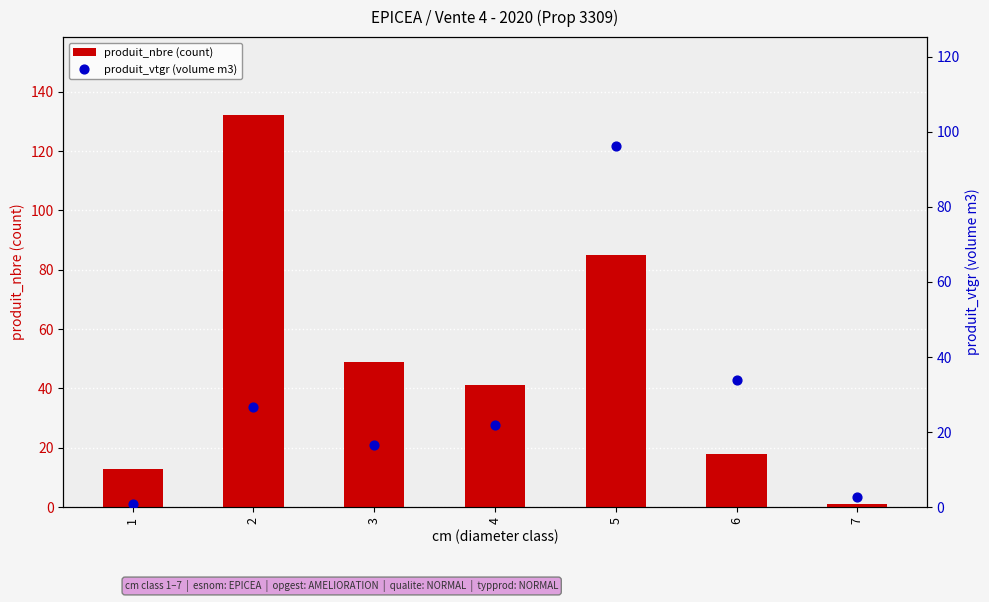

At how many categories does at least one series exceed 49?

2